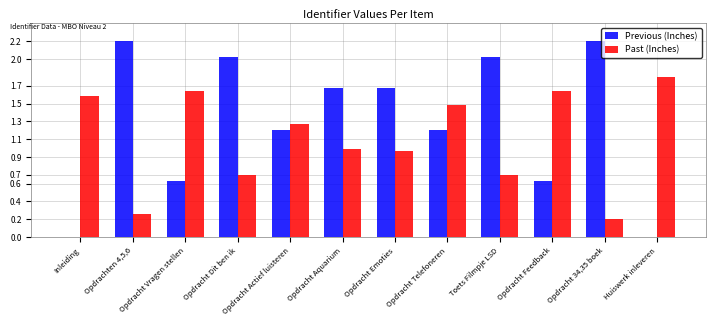

At which label does Past (Inches) reach its peak?

Huiswerk inleveren